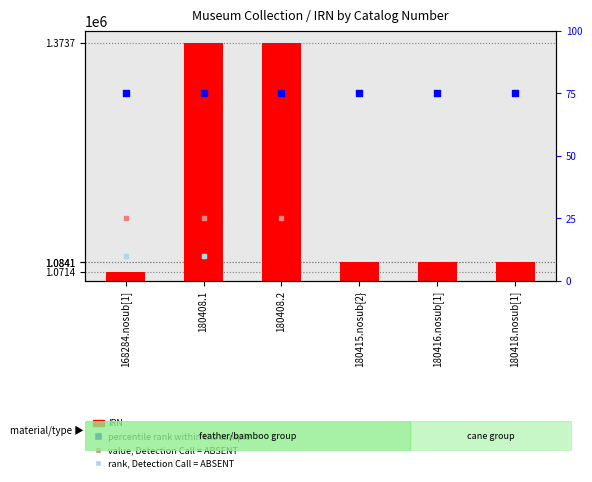

What is the ratio of the value at 180415.nosub{2} to the value at 180416.nosub[1]?

1.0